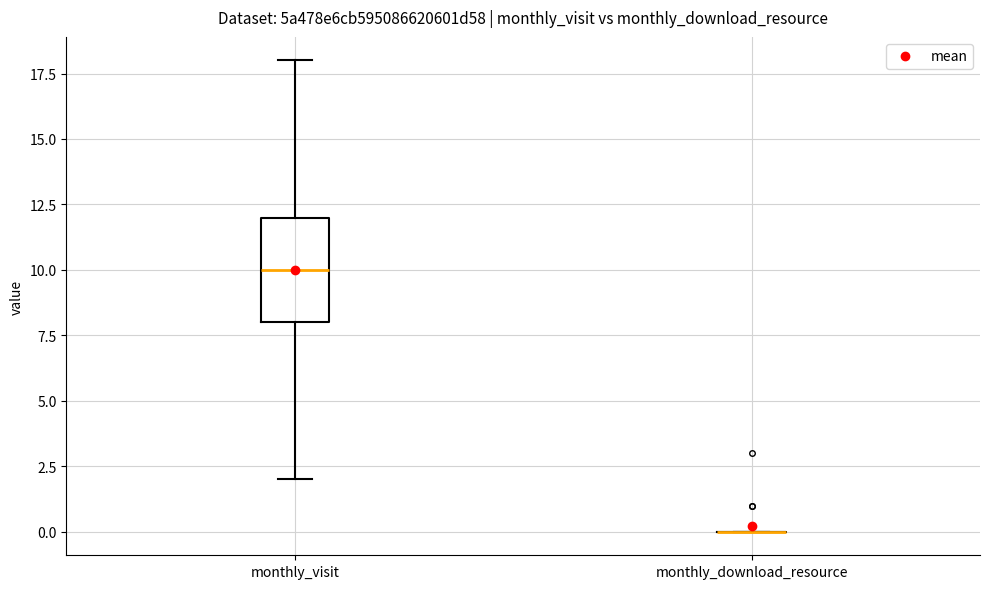

Reading left to right, transcribe this box plot: for each box, give where its median line is, the range the box spans, and where its two whiskers end, as read against the y-axis. The values are not printed on the chart, so give them approximately, as read against the axis.

monthly_visit: median 10, box 8 to 12, whiskers 2 to 18
monthly_download_resource: box collapsed to a line at 0, whiskers 0 to 0